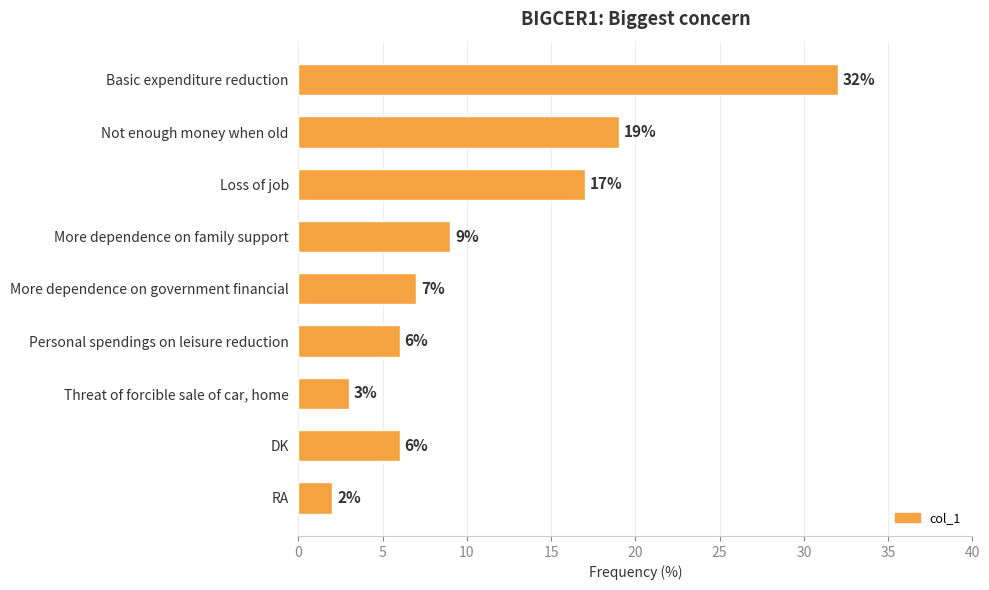

What is the difference between the maximum and second lowest values?

29